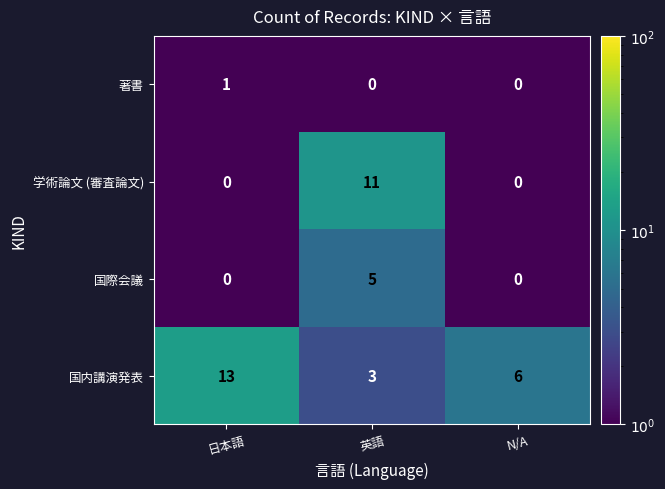

Reading right to left, list all the values displayed in this chart.

著書: N/A=0	英語=0	日本語=1
学術論文 (審査論文): N/A=0	英語=11	日本語=0
国際会議: N/A=0	英語=5	日本語=0
国内講演発表: N/A=6	英語=3	日本語=13